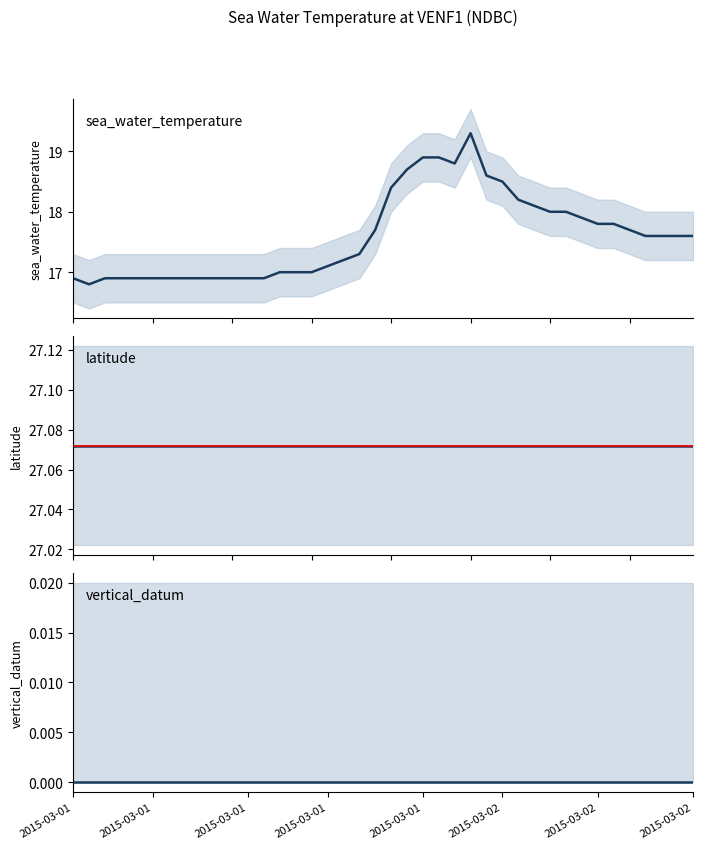

Is it true that sea_water_temperature equals 19.3 at 25?

True